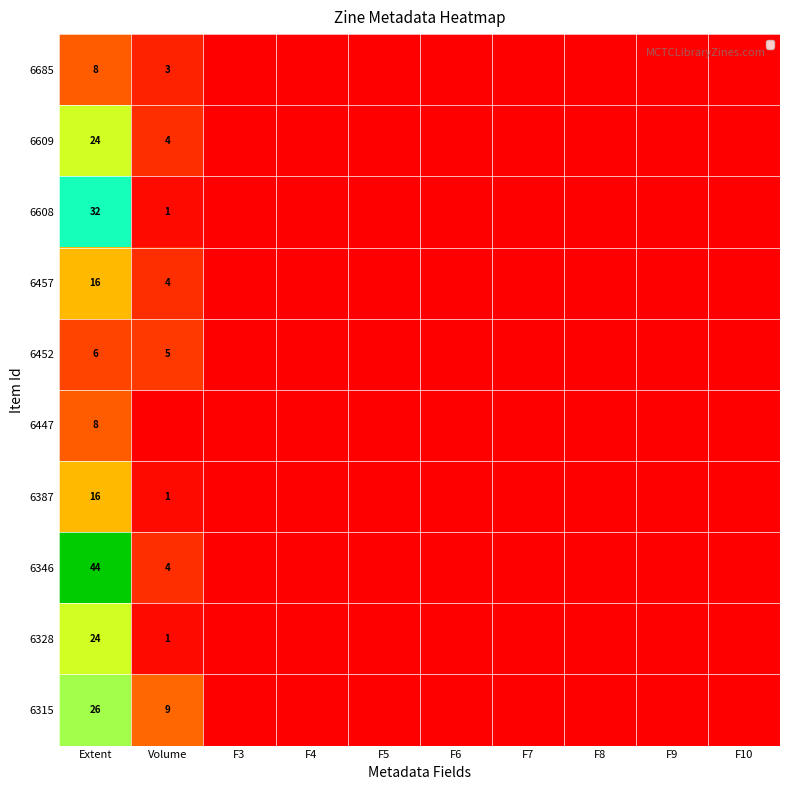

Between F9 and F3, which is larger?

F9